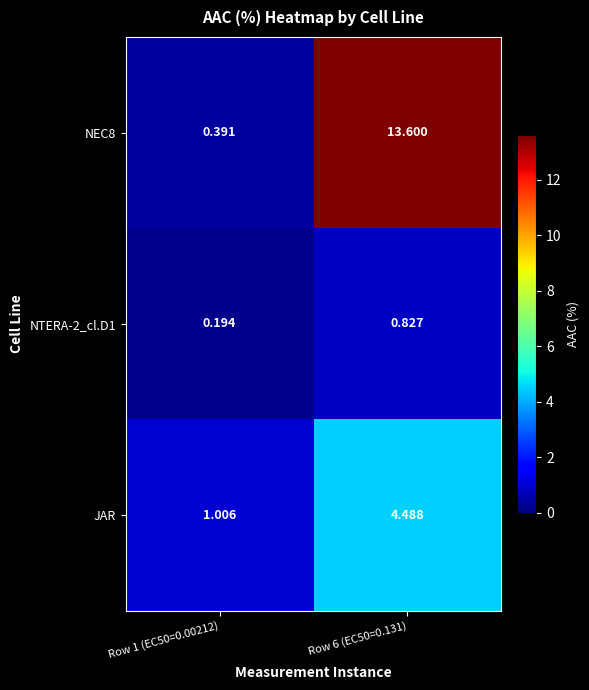

Is the value of NEC8 at Row 1 (EC50=0.00212) greater than the value of JAR at Row 6 (EC50=0.131)?

No